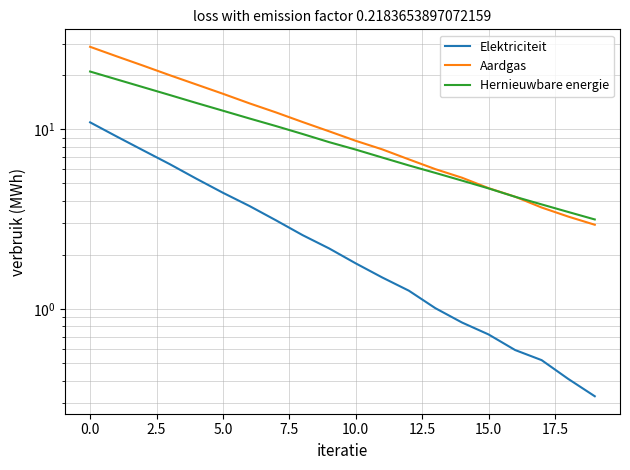

What is the difference between the Elektriciteit values at 17.5 and −2.5?

8.4